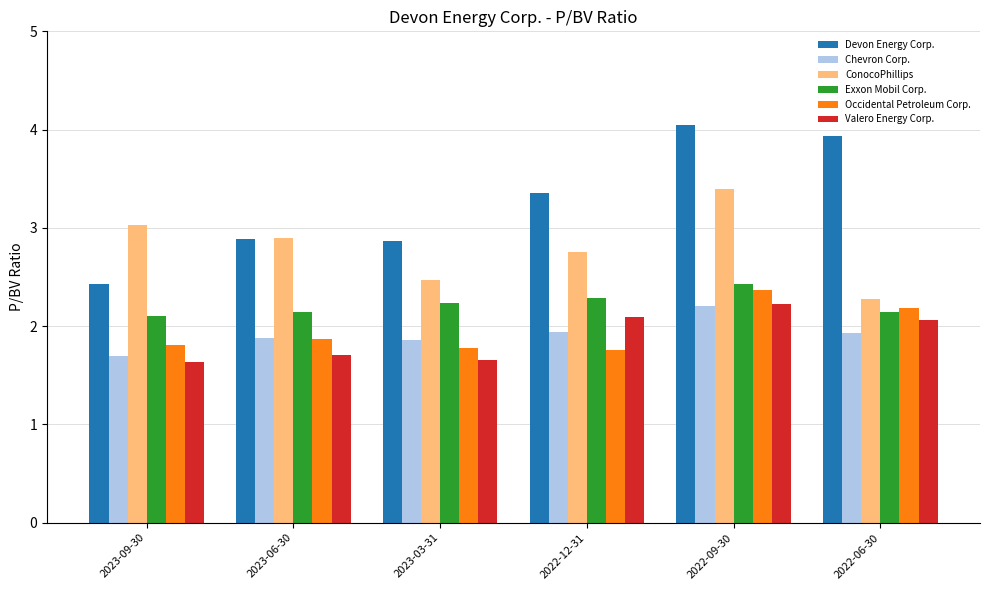

What is the label of the 6th bar from the right?

2023-09-30